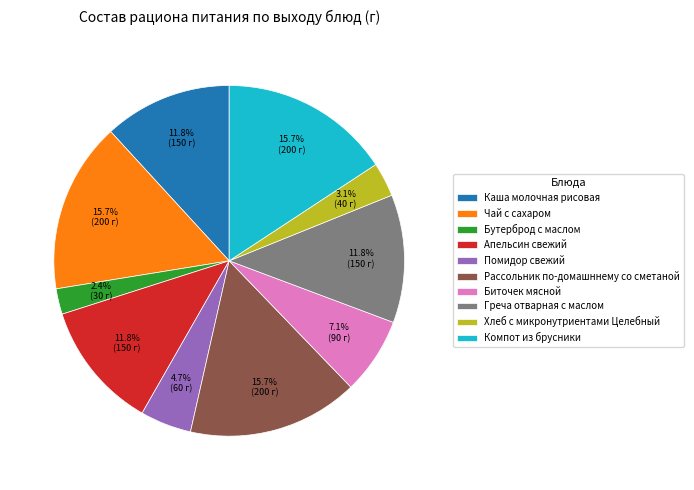

Which has a higher value, Помидор свежий or Апельсин свежий?

Апельсин свежий